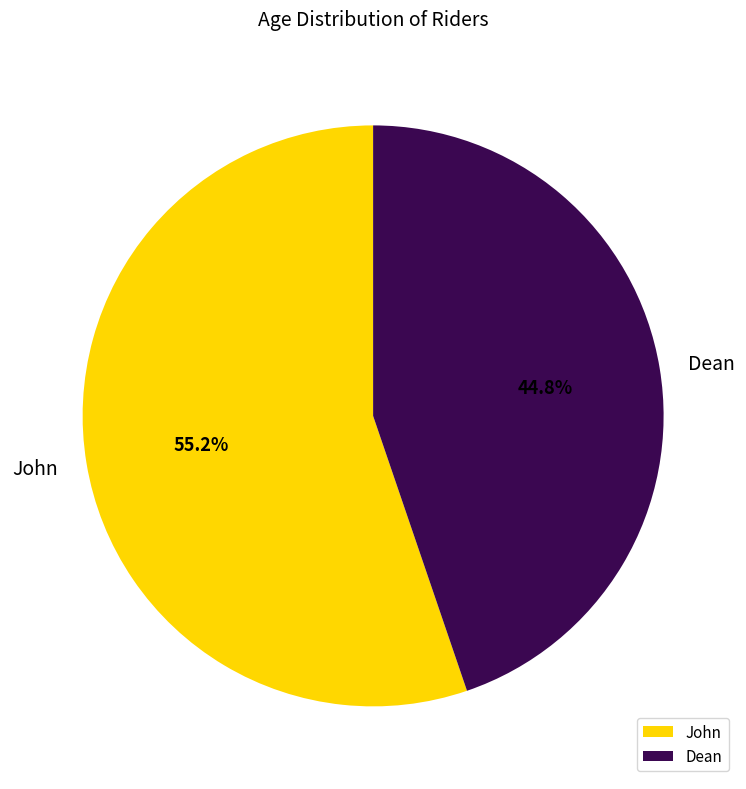

To the nearest percent, what is the difference between the Dean and John slice percentages?

10%